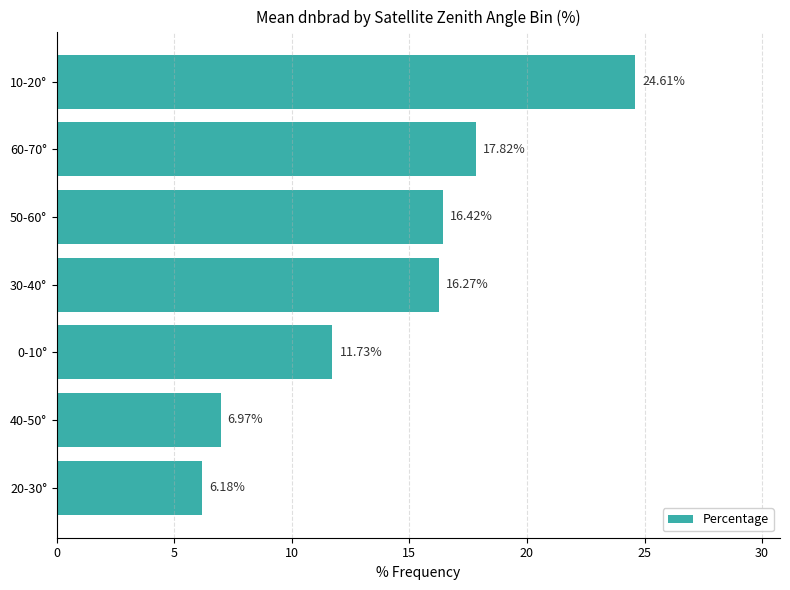

Approximately how many times larger is the value at 20-30° compared to 0-10°?

0.5